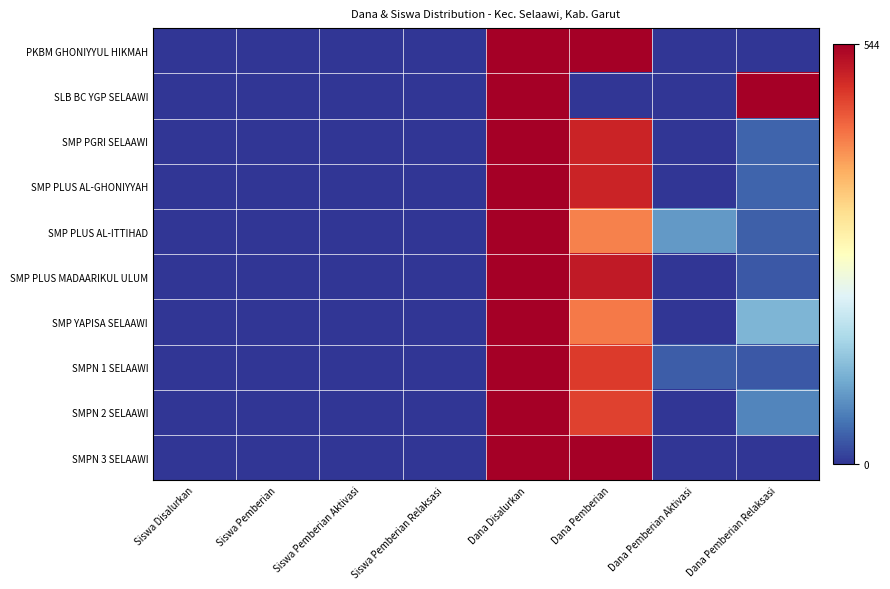

Rank the series at Siswa Pemberian Relaksasi from highest to lowest value.

SLB BC YGP SELAAWI, SMP YAPISA SELAAWI, SMPN 2 SELAAWI, SMP PGRI SELAAWI, SMP PLUS AL-GHONIYYAH, SMP PLUS MADAARIKUL ULUM, SMPN 1 SELAAWI, PKBM GHONIYYUL HIKMAH, SMP PLUS AL-ITTIHAD, SMPN 3 SELAAWI